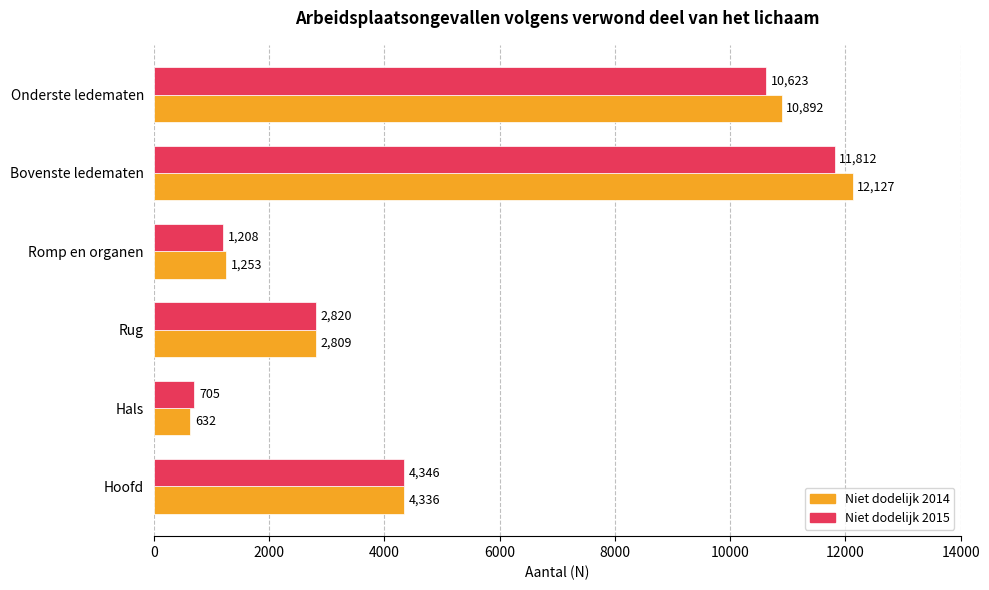

What is the minimum value shown in the chart?

632